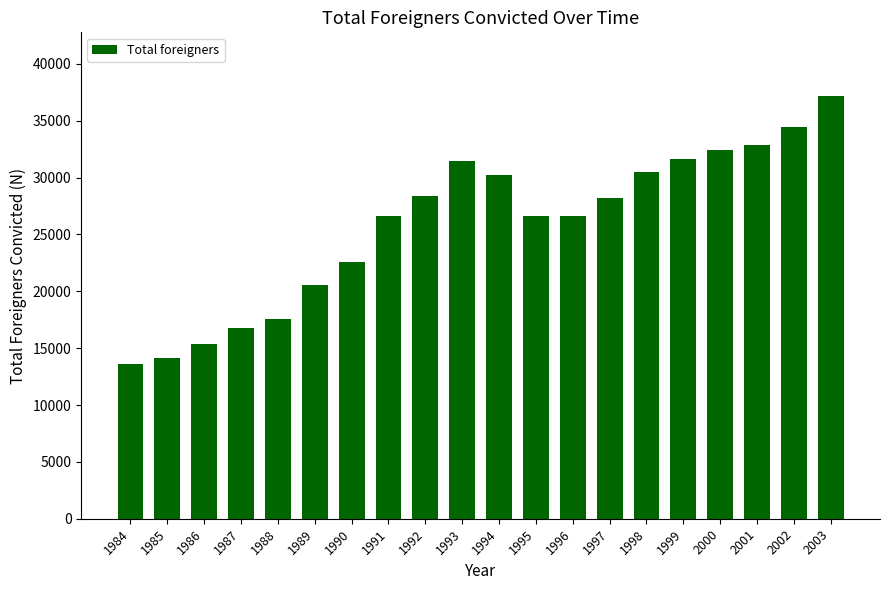

What is the average value?

25907